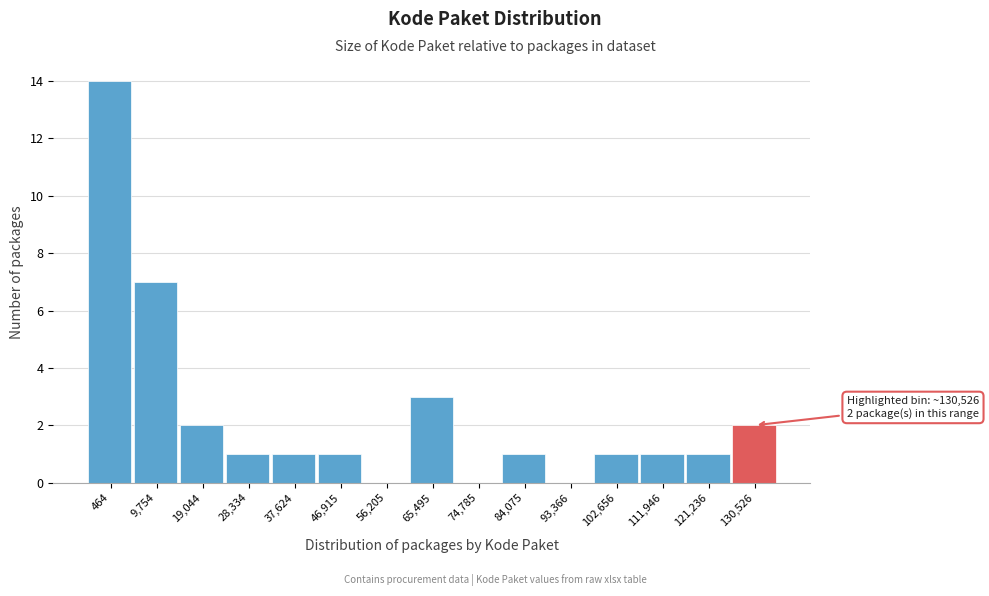

Reading left to right, extract all data points from this chart.

464=14	9,754=7	19,044=2	28,334=1	37,624=1	46,915=1	56,205=0	65,495=3	74,785=0	84,075=1	93,366=0	102,656=1	111,946=1	121,236=1	130,526=2